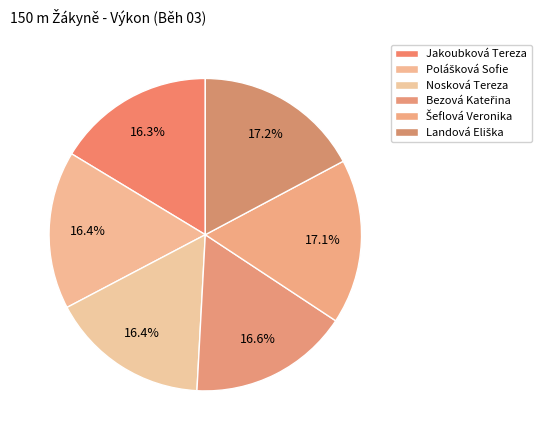

What percentage is the Šeflová Veronika slice, to the nearest percent?

17%